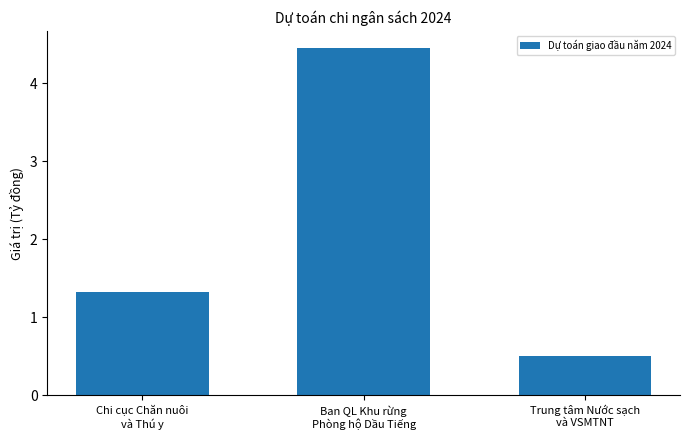

What is the smallest value displayed?

0.5